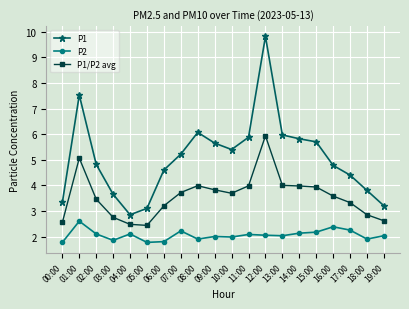

What is the minimum value shown in the chart?

1.8